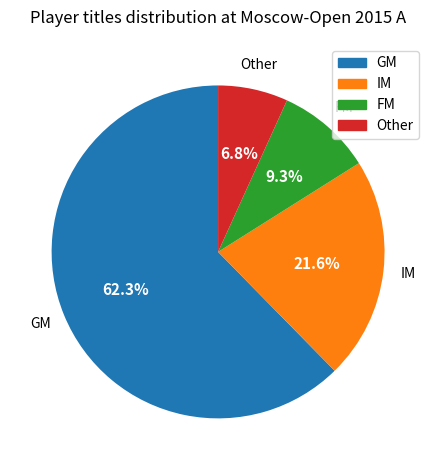

Count the number of slices in the pie.

4